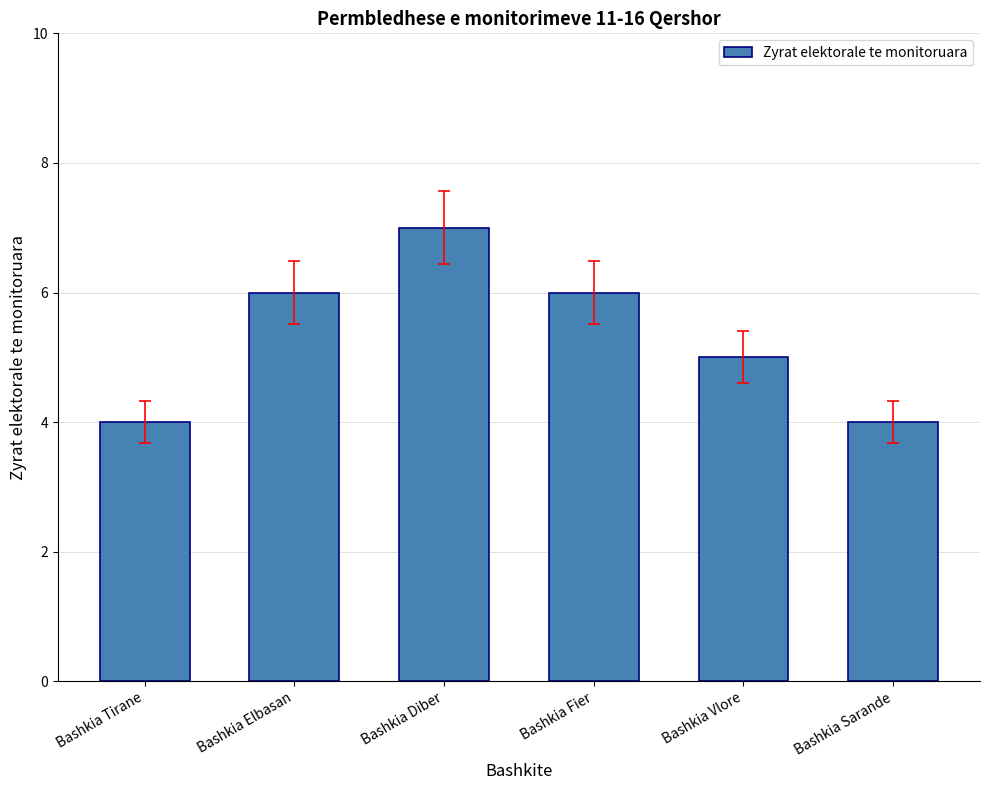

The chart shows a value of 6 at Bashkia Fier. True or false?

True